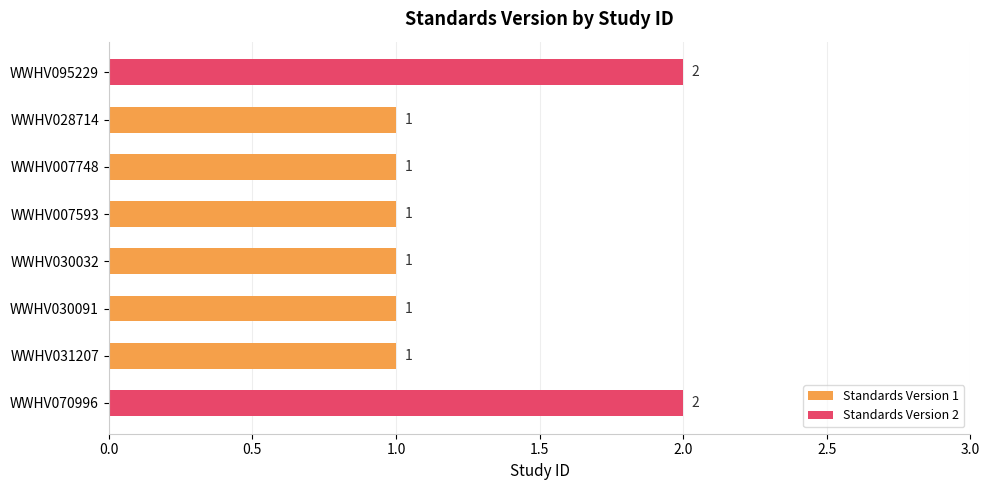

Reading bottom to top, transcribe all the data shown in this chart.

2	1	1	1	1	1	1	2